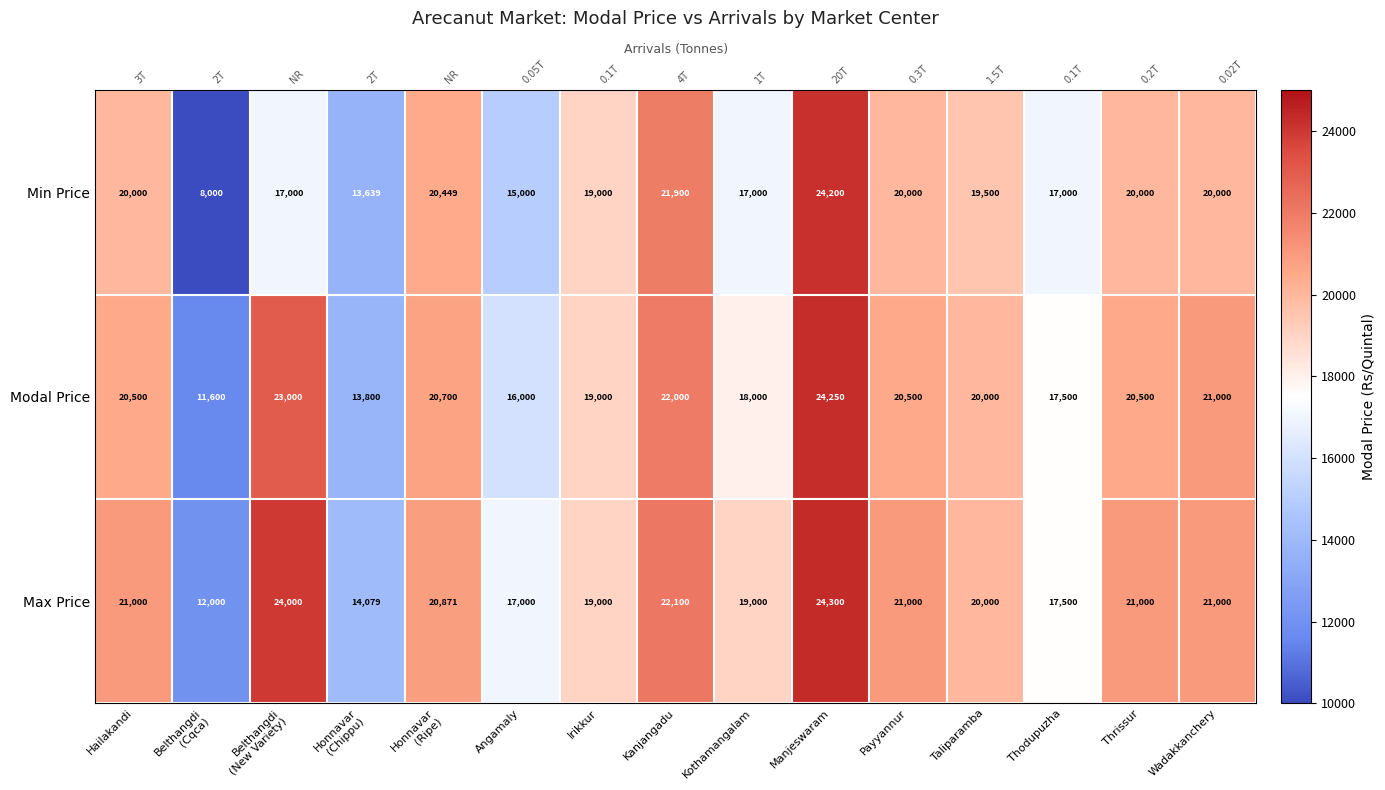

What is the highest value of the Modal Price series?

24250